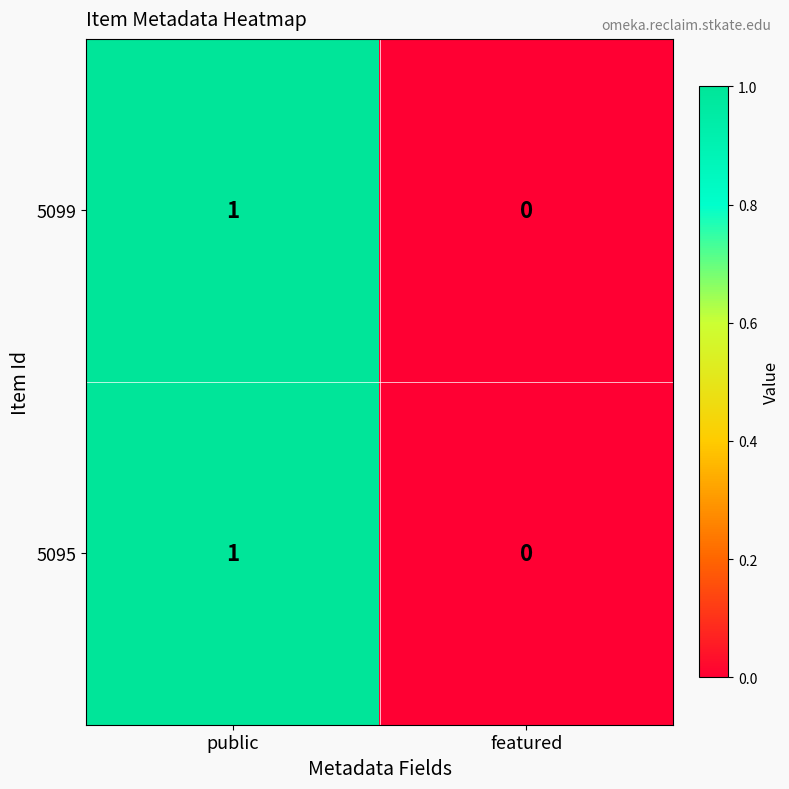

List the labels in order of 5095 value, smallest first.

featured, public